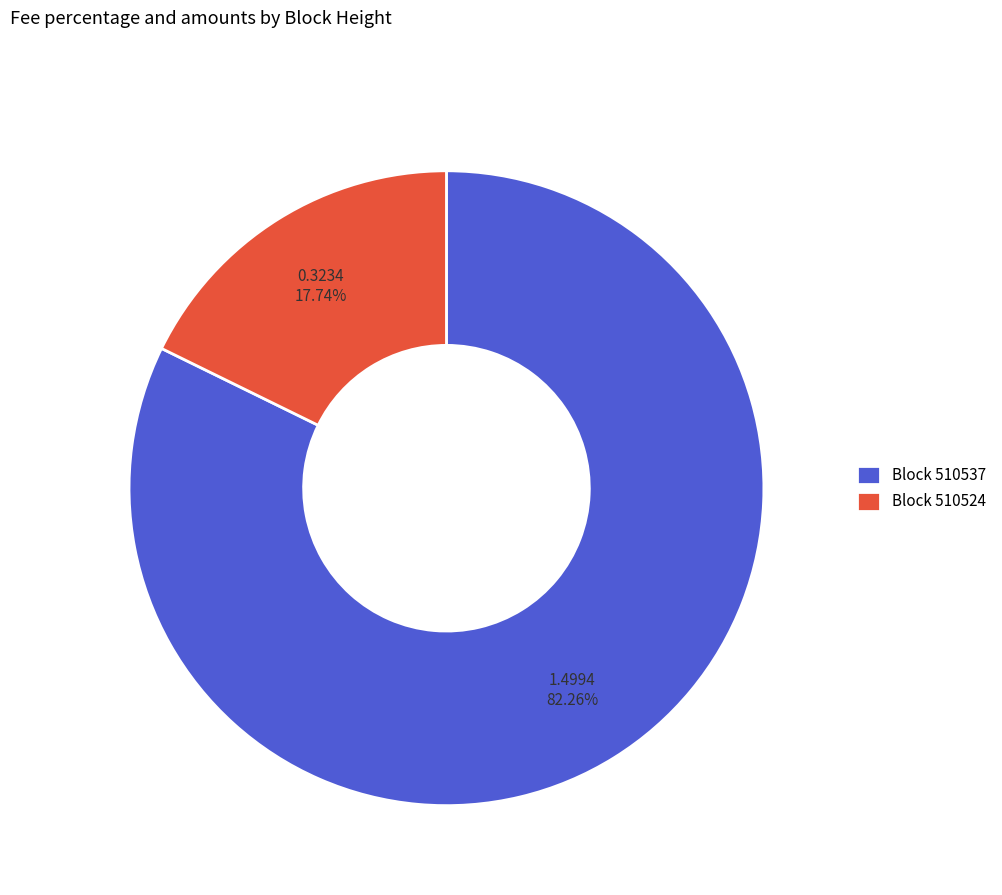

Which category accounts for the majority?

Block 510537